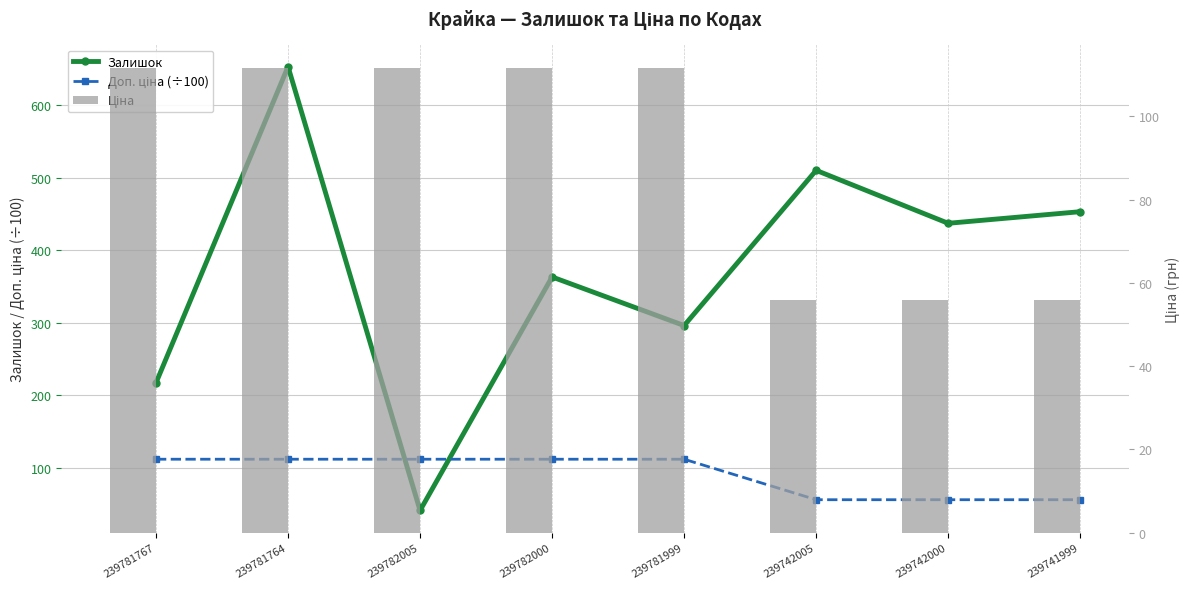

At which category does the chart reach its peak across all series?

239781764